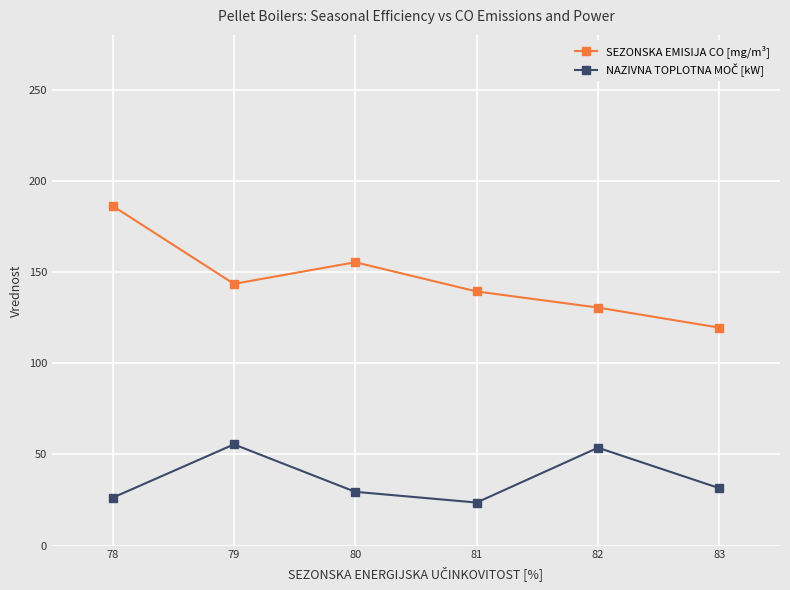

What is the minimum value for SEZONSKA EMISIJA CO [mg/m³]?

119.5